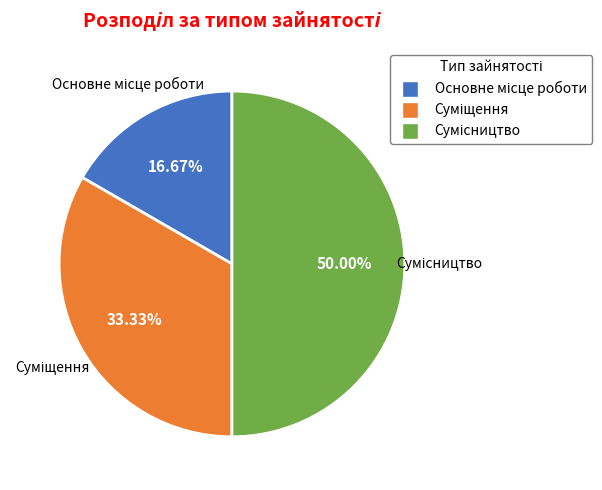

Count the number of slices in the pie.

3